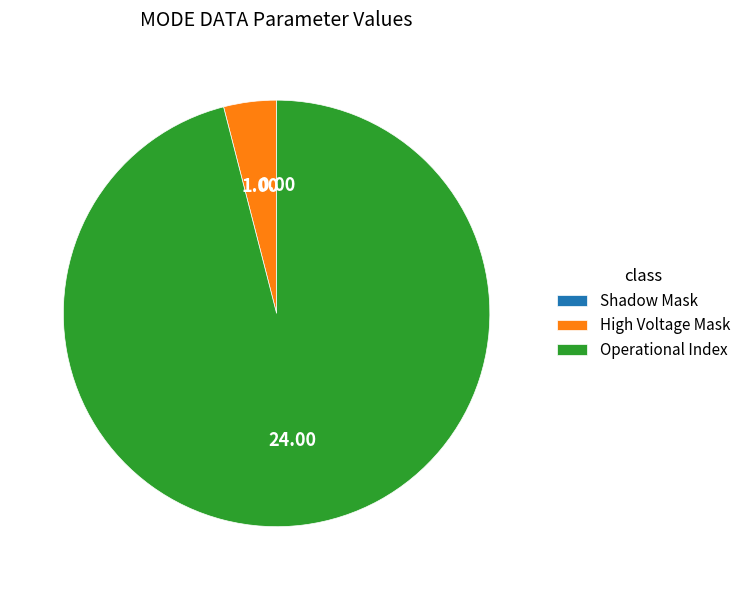

Which slice represents more than half of the pie?

Operational Index